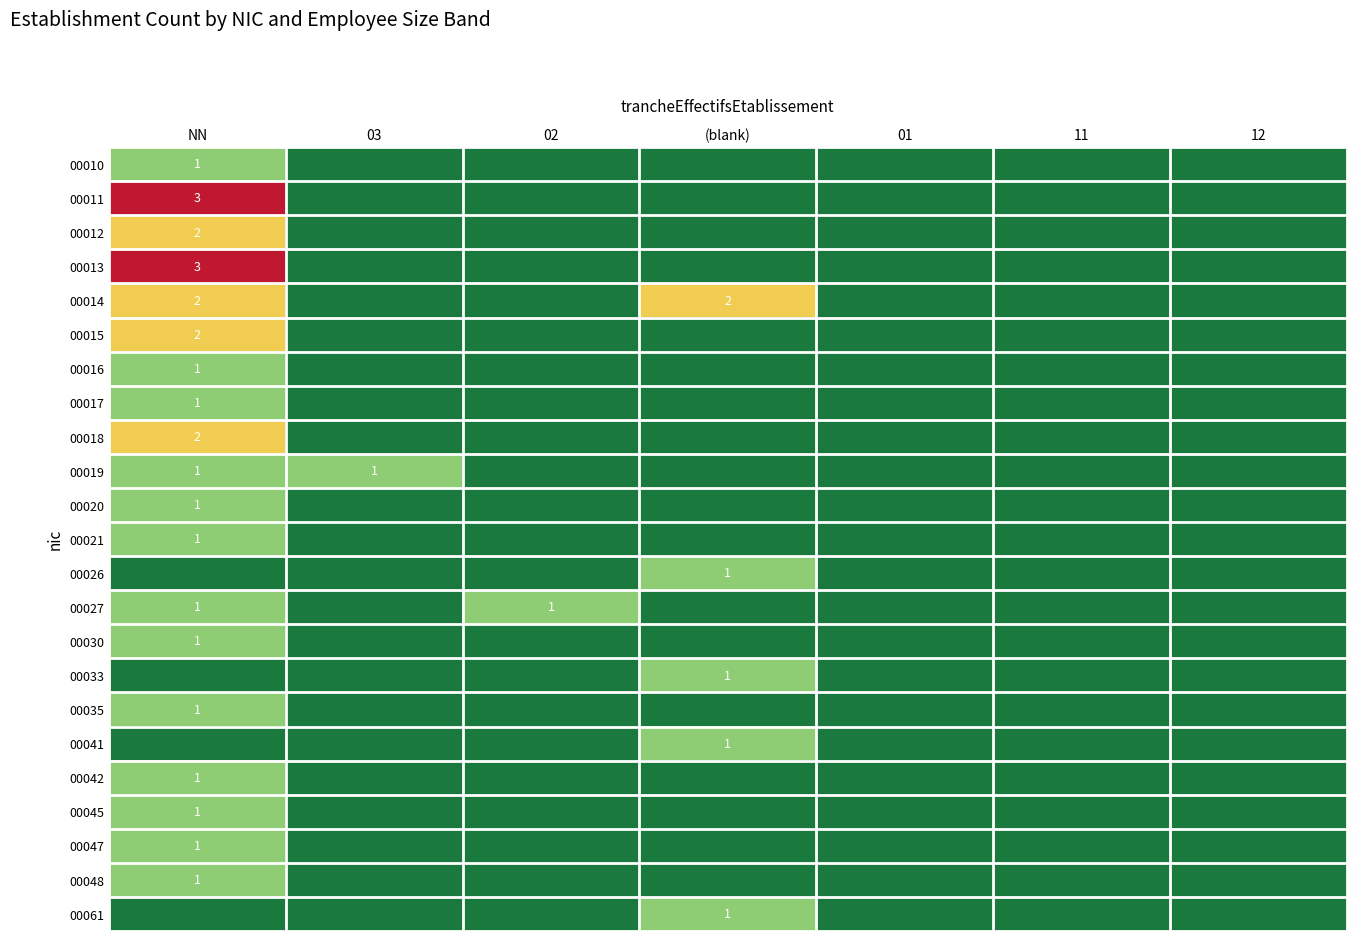

Is it true that 00011 equals 5 at NN?

False